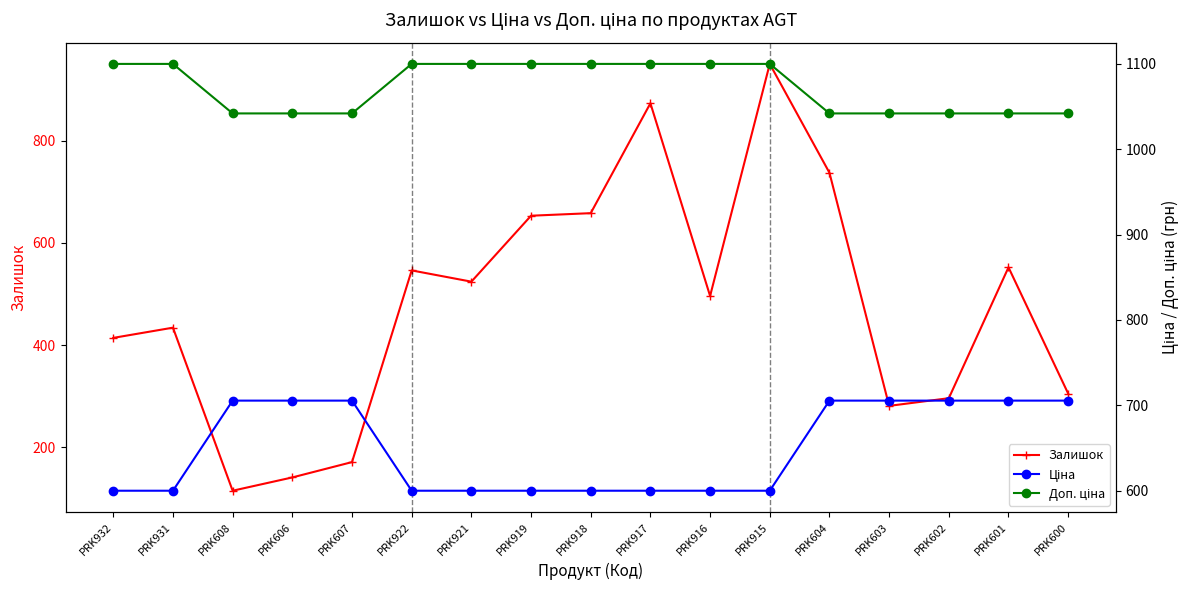

The value of Ціна at PRK917 is 148.3. True or false?

False